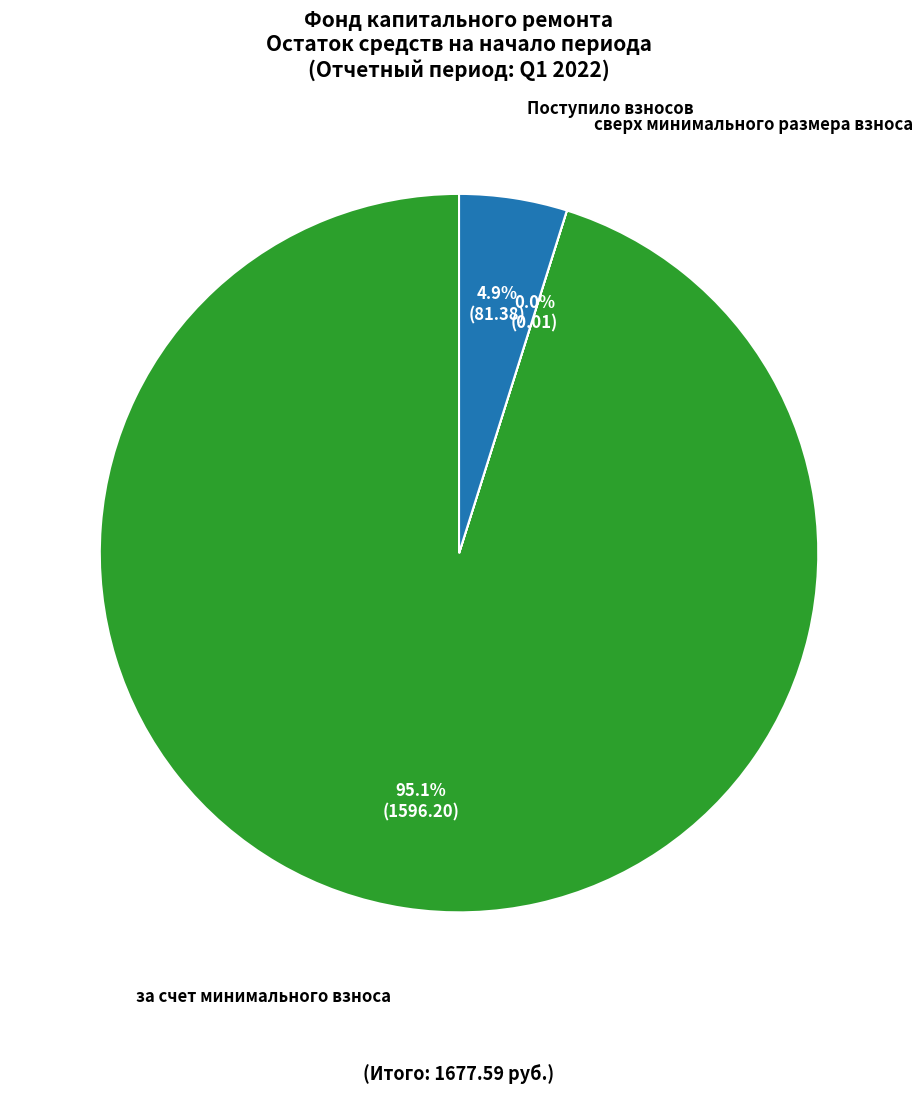

What percentage is NOT represented by за счет минимального взноса?

4.9%